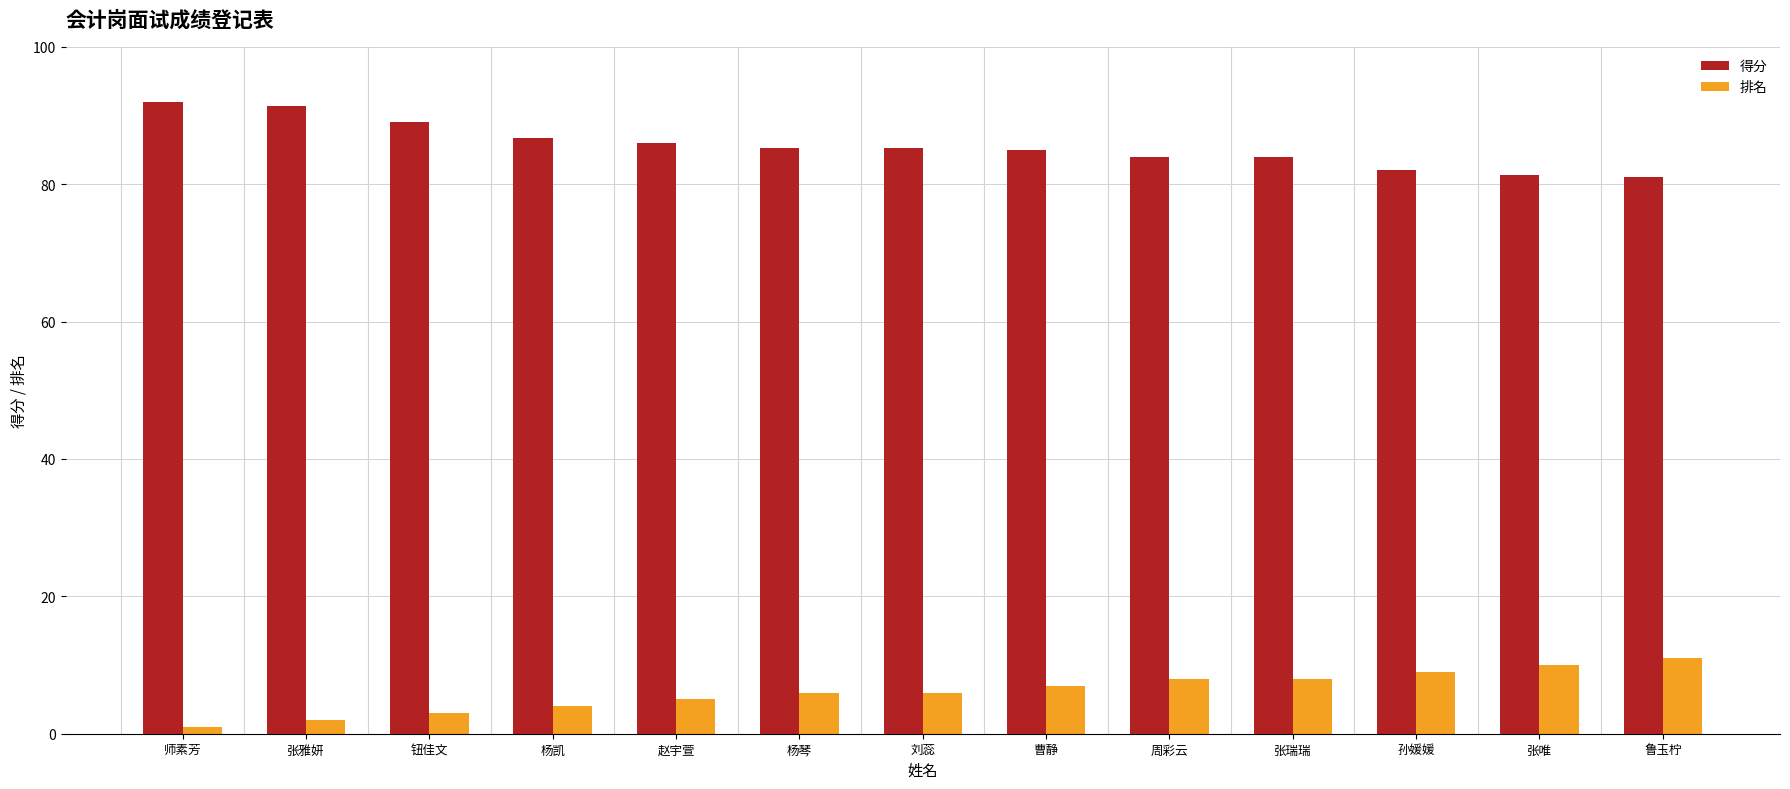

What is the label of the 3rd bar from the right?

孙媛媛